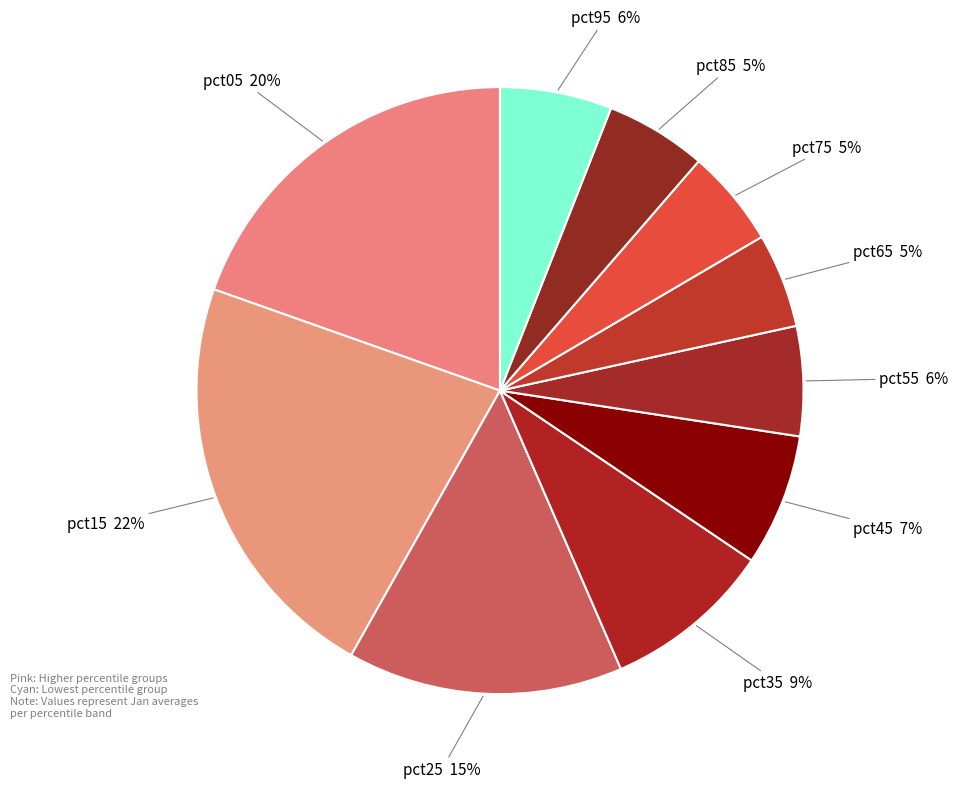

Which has a higher value, pct05 or pct55?

pct05